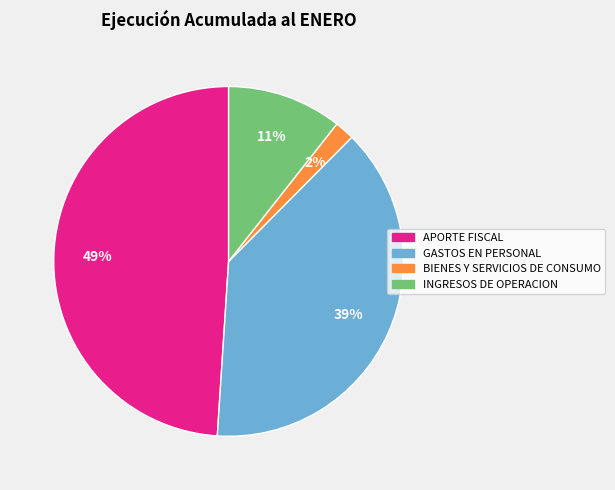

Is the sum of BIENES Y SERVICIOS DE CONSUMO and GASTOS EN PERSONAL greater than half?

No